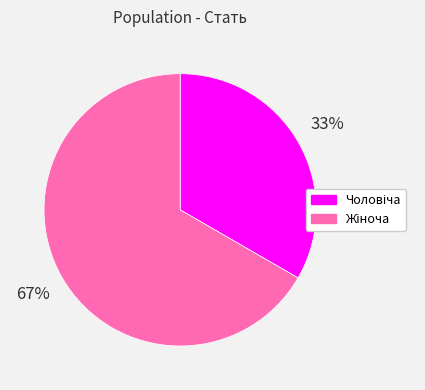

To the nearest percent, what is the average slice percentage?

50%